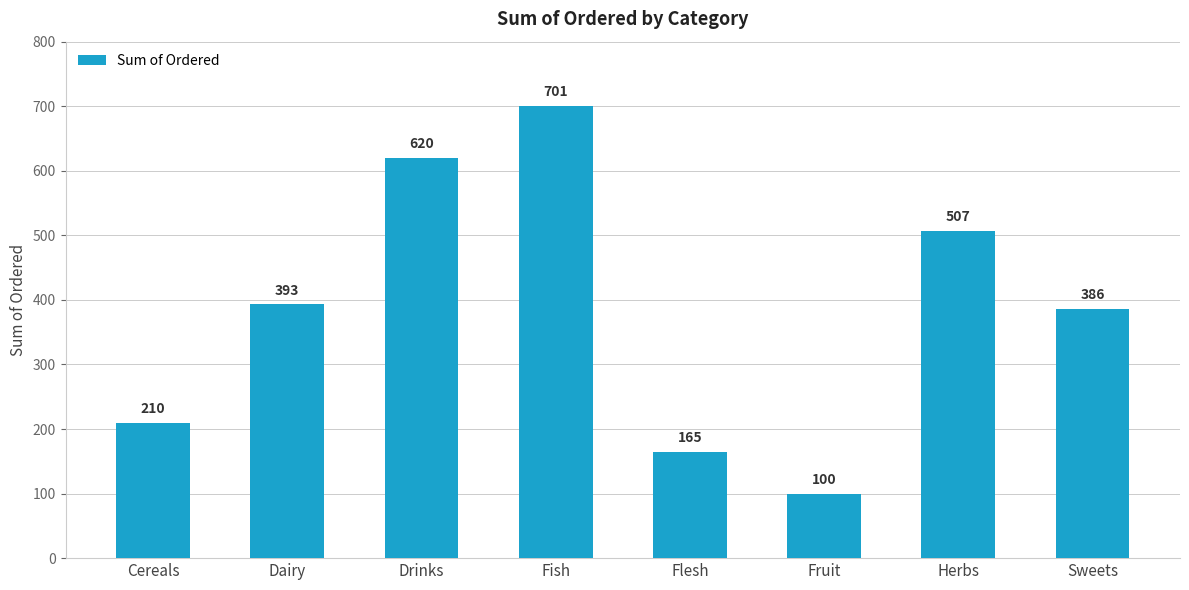

What is the ratio of the value at Fruit to the value at Dairy?

0.3